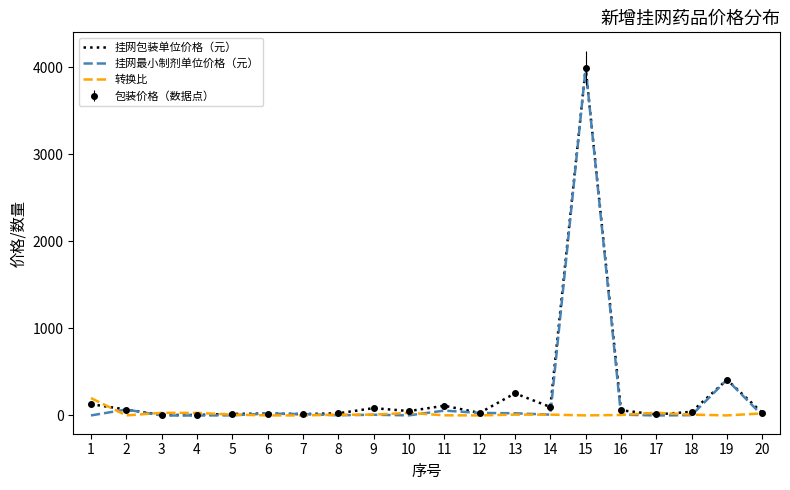

What is the sum of the 挂网包装单位价格（元） values at 8 and 16?

85.2